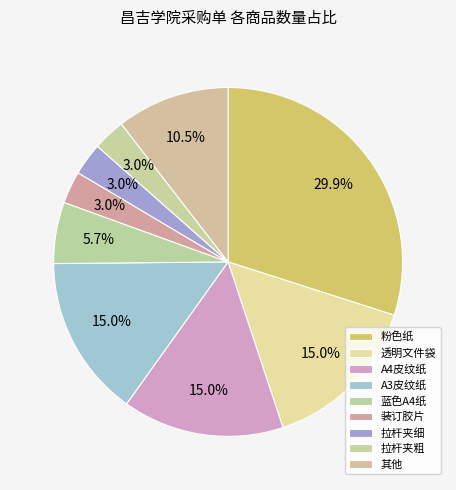

How many slices are in this pie chart?

9